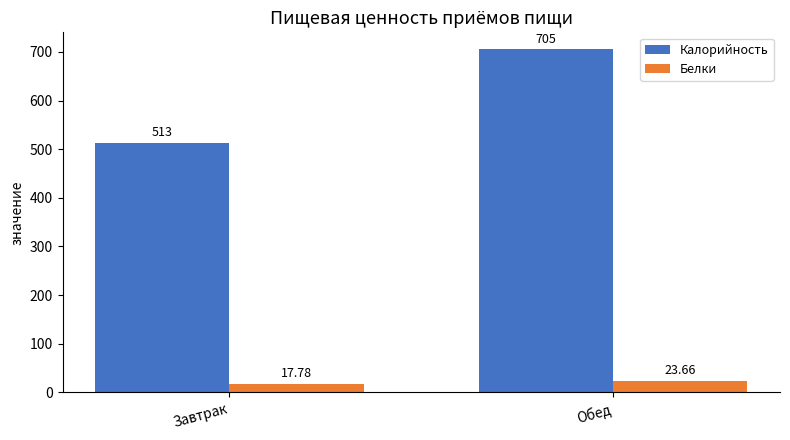

What is the minimum value for Калорийность?

513.0